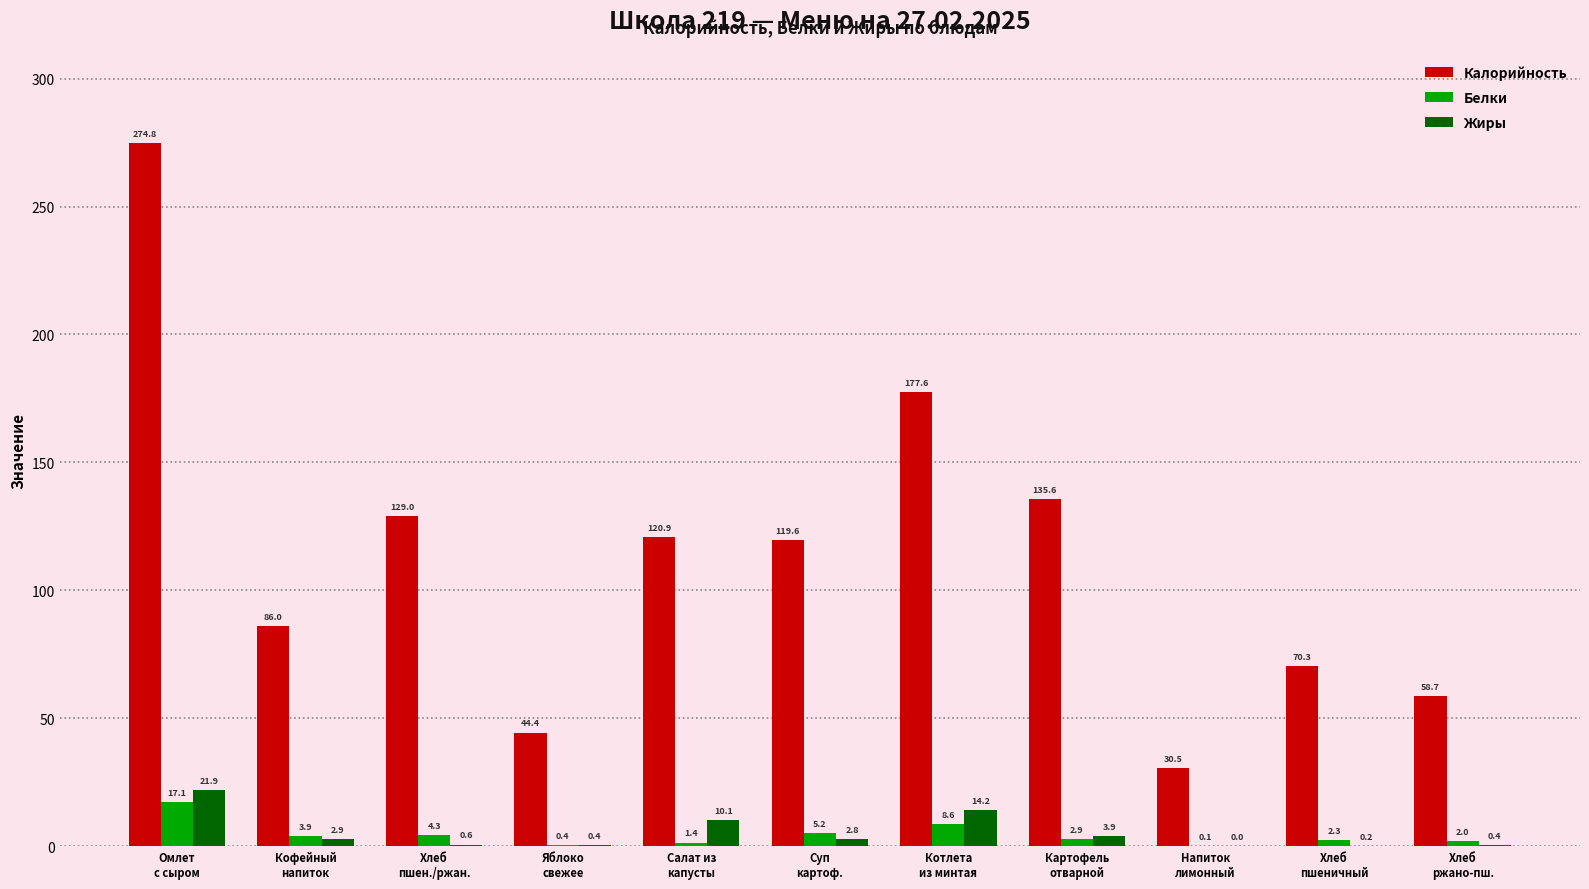

At which category is the sum across all series the highest?

Омлет
с сыром